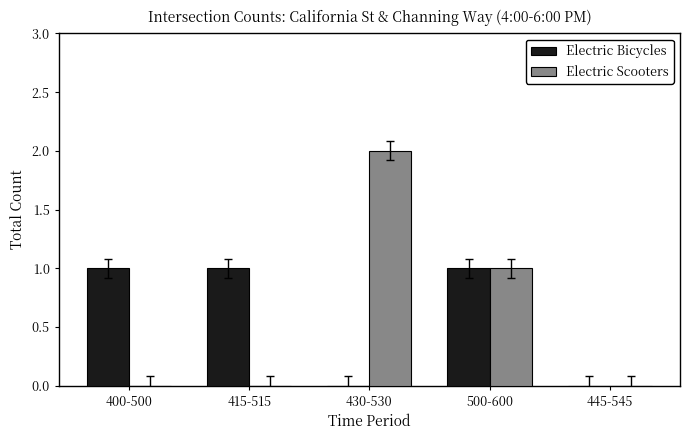

At which category does the chart reach its peak across all series?

430-530